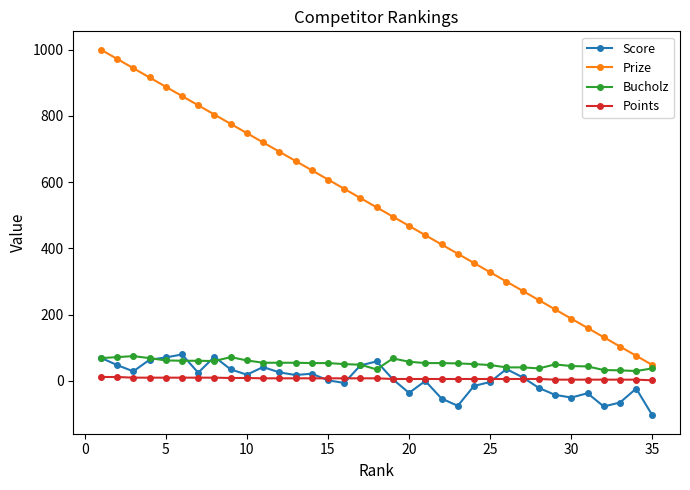

True or false: Prize and Bucholz cross at least once.

False